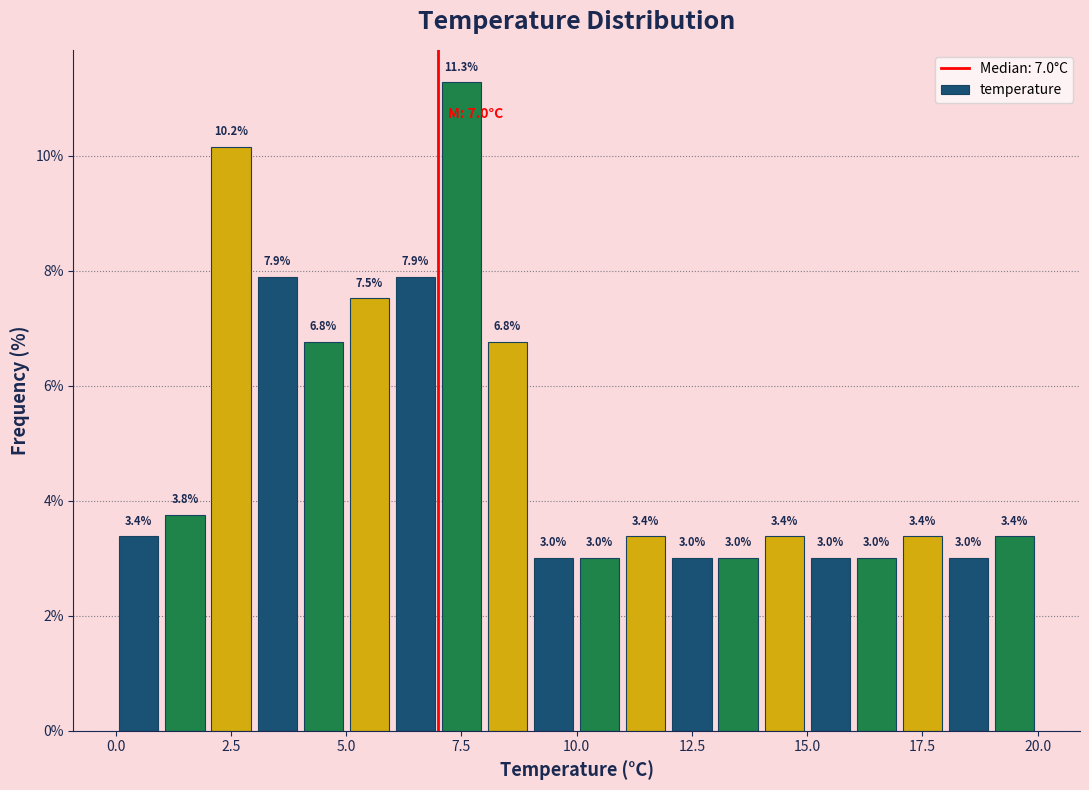

Around what value on the x-axis is the tallest bar? Give the approximate position of its centre, as read against the axis.

7.5